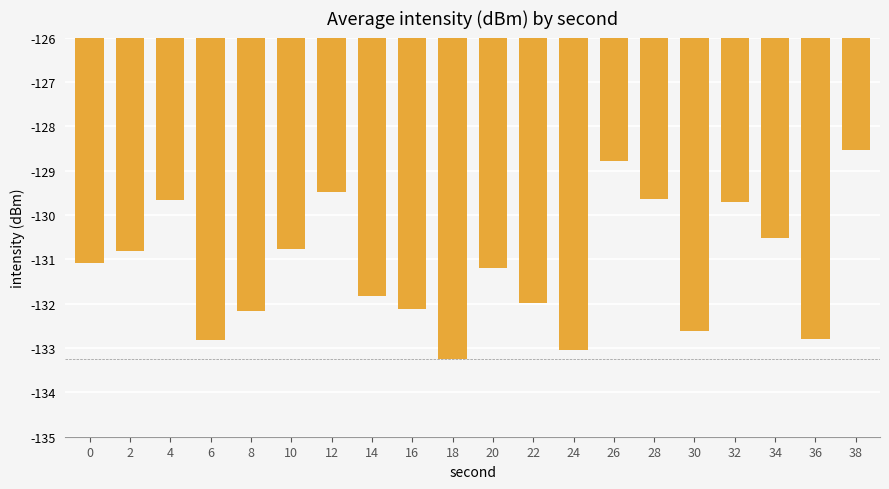

What is the average value?

-131.1